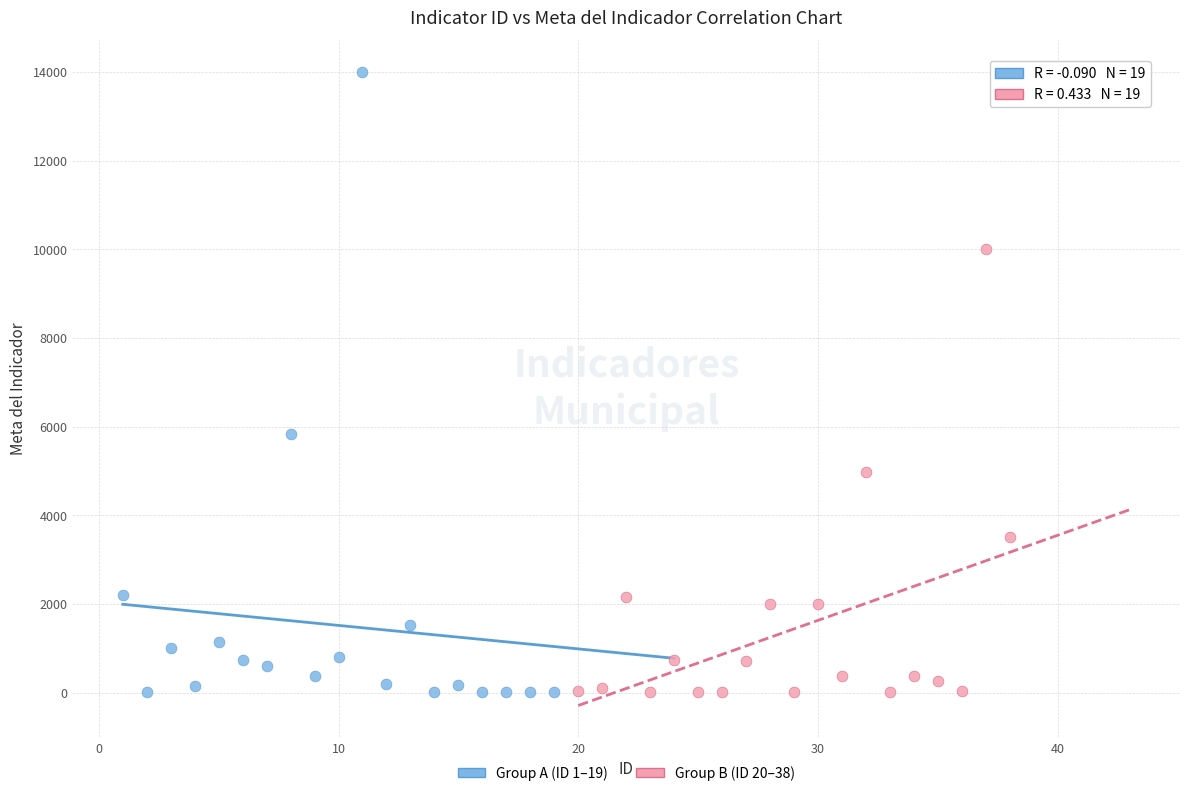

Which series has the widest spread of Y values?

Group A (ID 1–19)